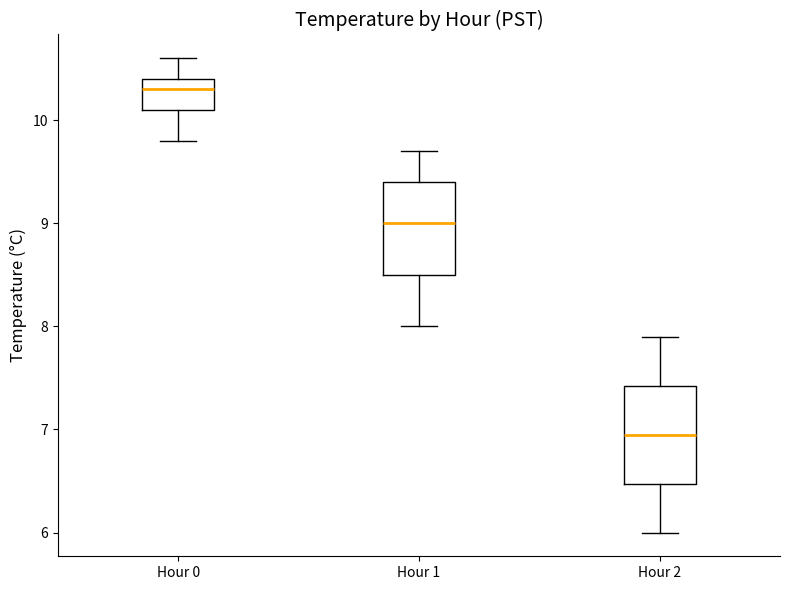

Reading left to right, transcribe this box plot: for each box, give where its median line is, the range the box spans, and where its two whiskers end, as read against the y-axis. The values are not printed on the chart, so give them approximately, as read against the axis.

Hour 0: median 10.3, box 10.1 to 10.4, whiskers 9.8 to 10.6
Hour 1: median 9.0, box 8.5 to 9.4, whiskers 8.0 to 9.7
Hour 2: median 7.0, box 6.5 to 7.4, whiskers 6.0 to 7.9